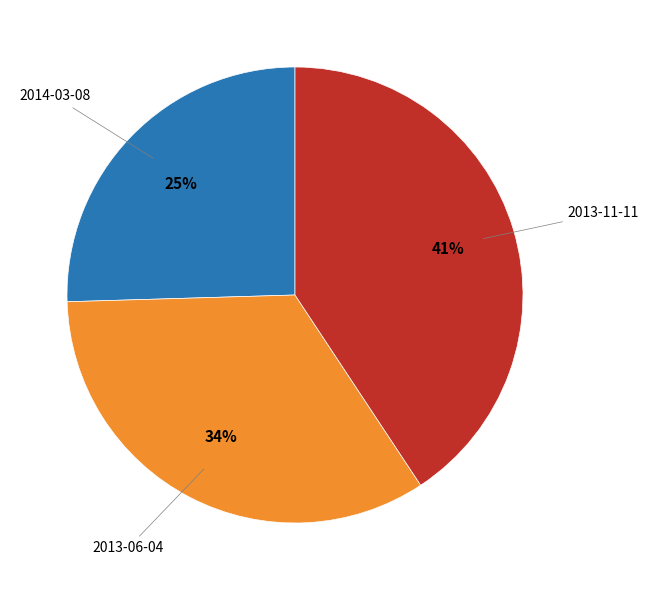

To the nearest percent, what is the average slice percentage?

33%